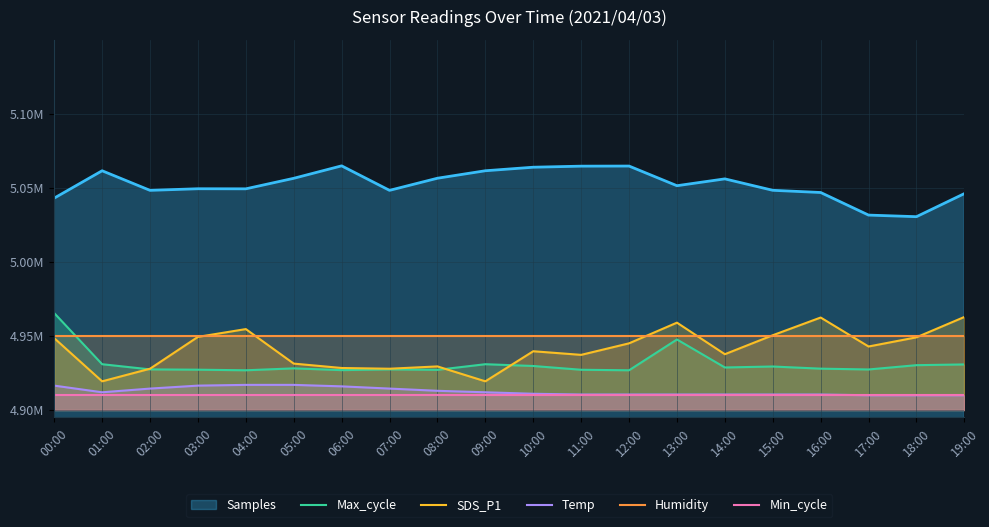

What are all the series names shown in the legend?

Samples, Max_cycle, SDS_P1, Temp, Humidity, Min_cycle